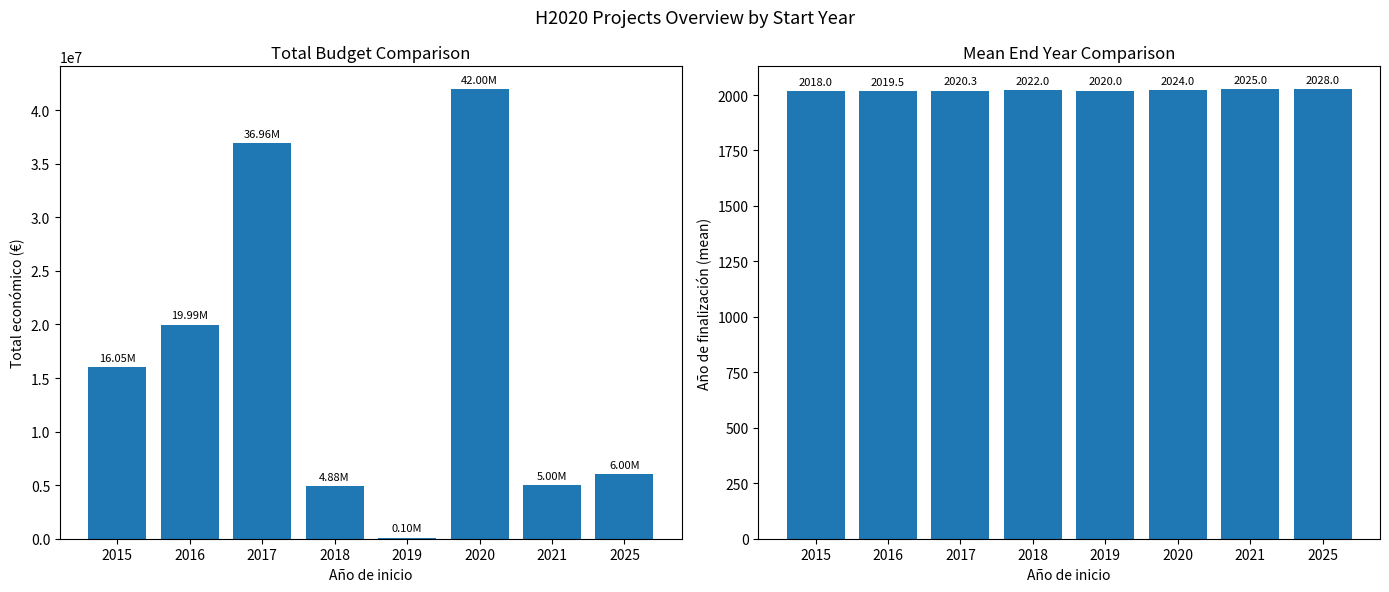

How many values in the Año de finalización series are below 2022?

4